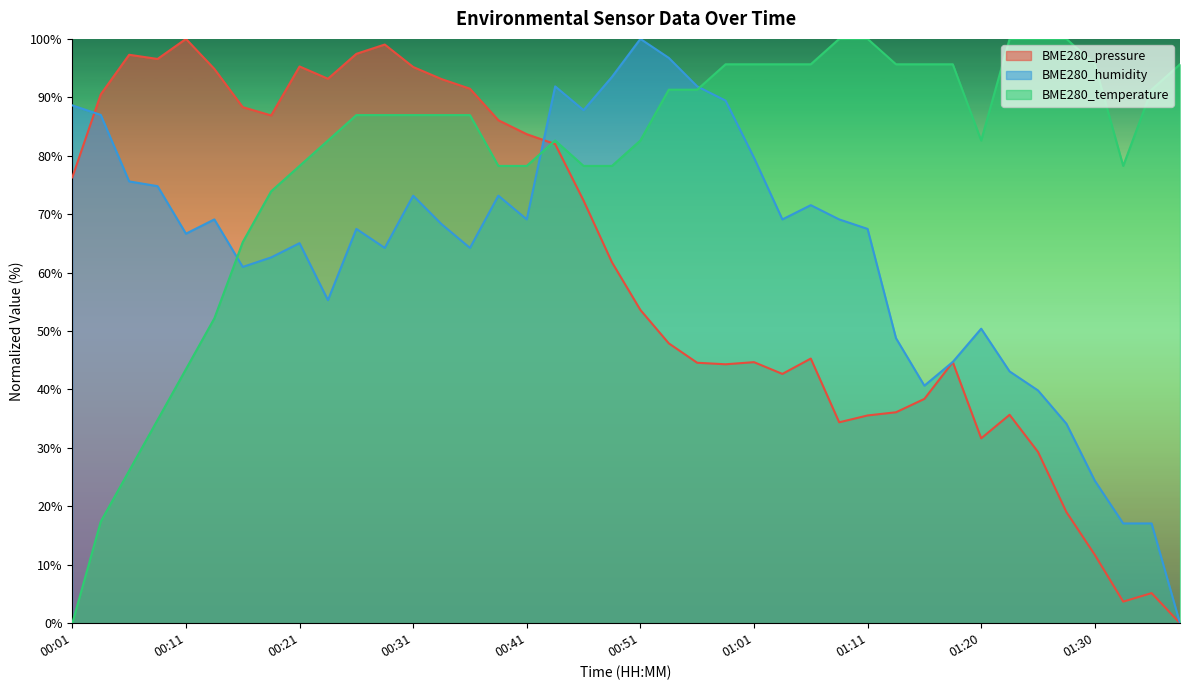

What is the label of the 38th point from the left?

01:33